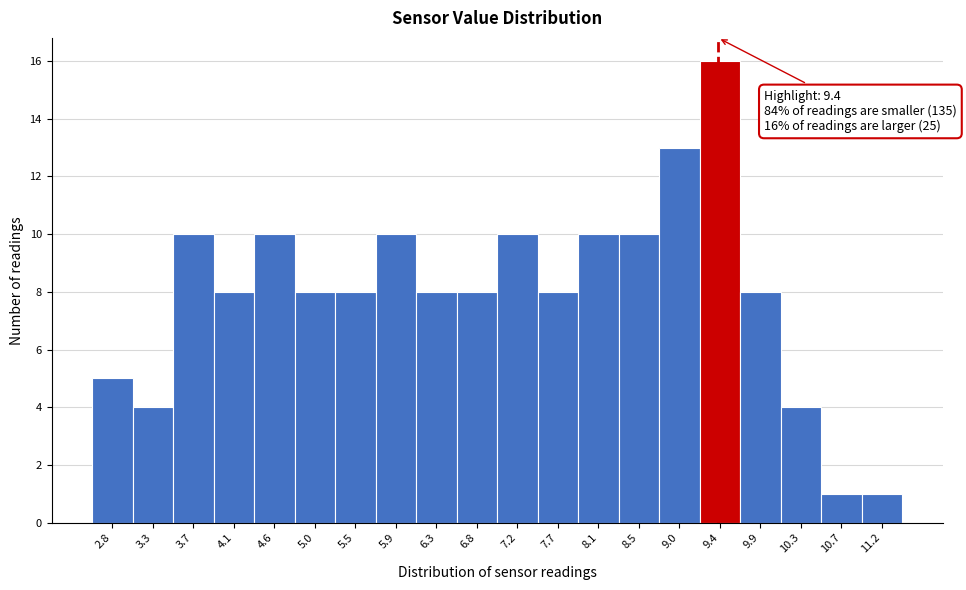

Which range on the x-axis has the tallest bar?

9.20 to 9.64